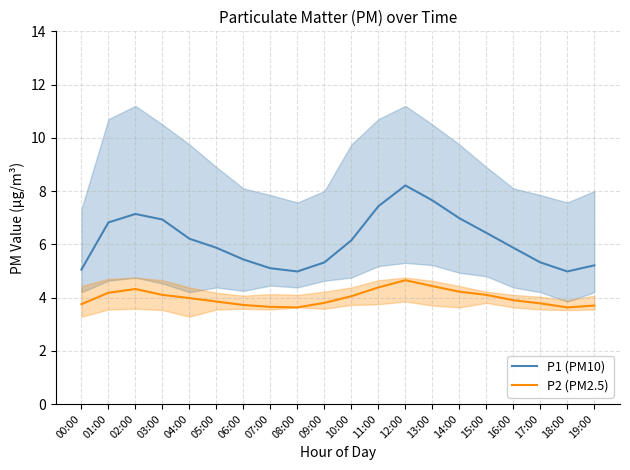

What is the label of the 20th point from the left?

19:00